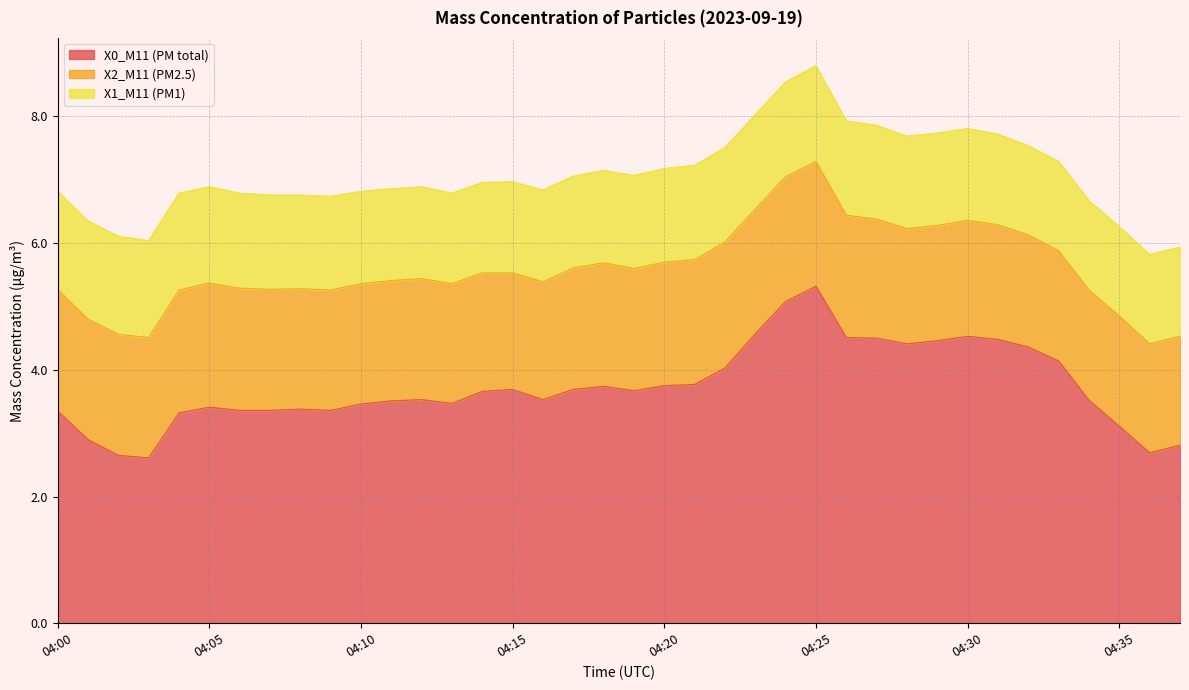

At which category is the sum across all series the highest?

04:25